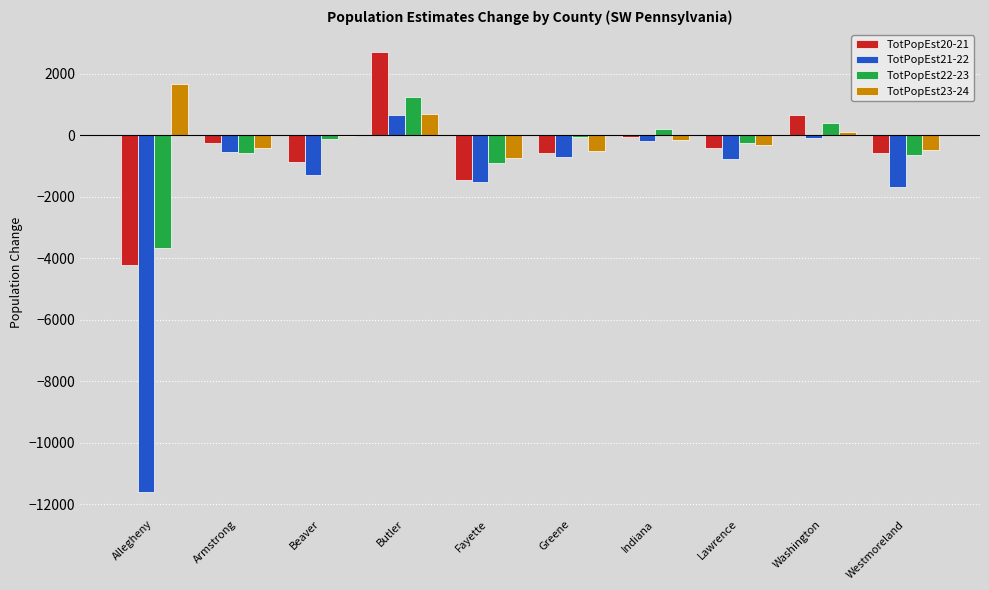

True or false: TotPopEst22-23 has a value of 382 at Washington.

True